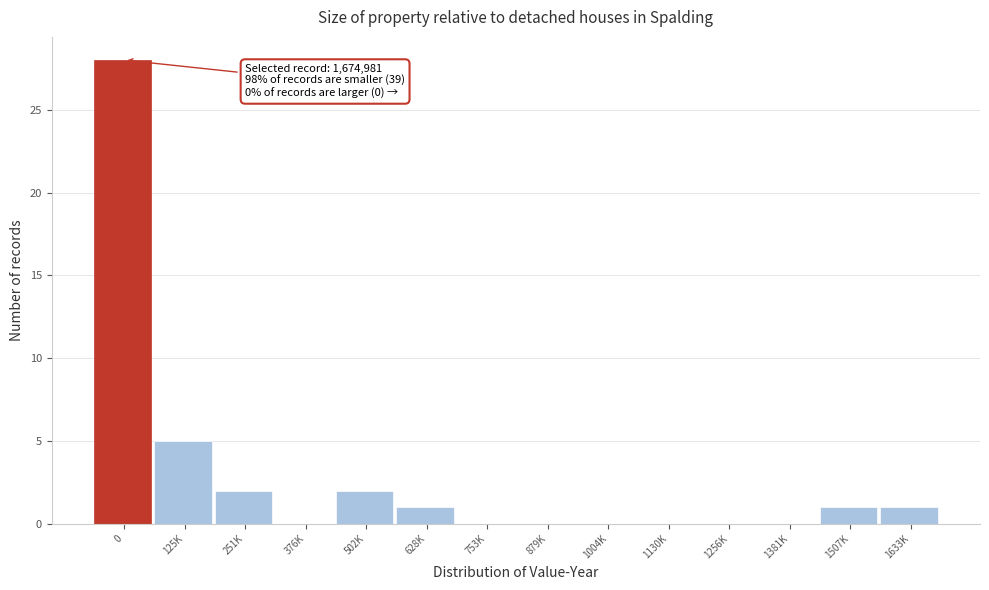

Reading right to left, what are all the values shown in this chart?

1633K=1	1507K=1	1381K=0	1256K=0	1130K=0	1004K=0	879K=0	753K=0	628K=1	502K=2	376K=0	251K=2	125K=5	0=28